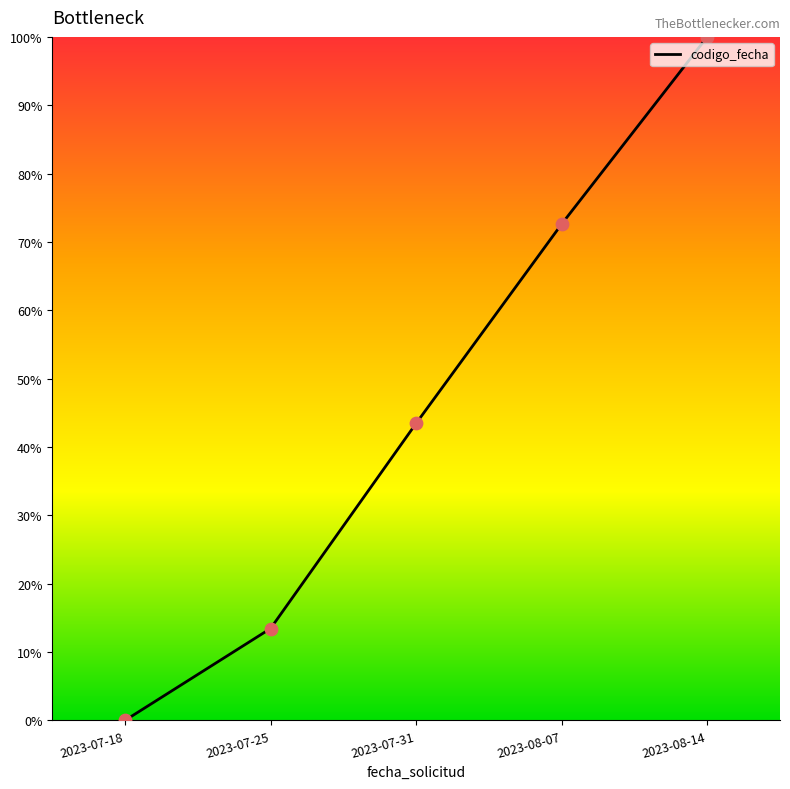

What is the ratio of the value at 2023-07-18 to the value at 2023-07-31?

0.0